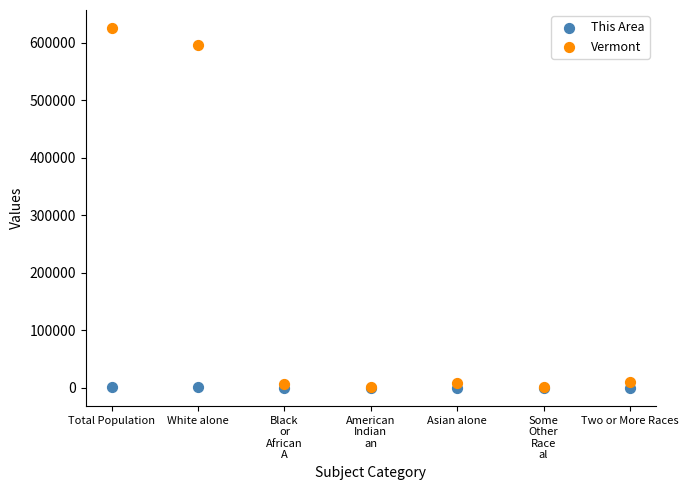

Which series reaches the maximum Y coordinate?

Vermont